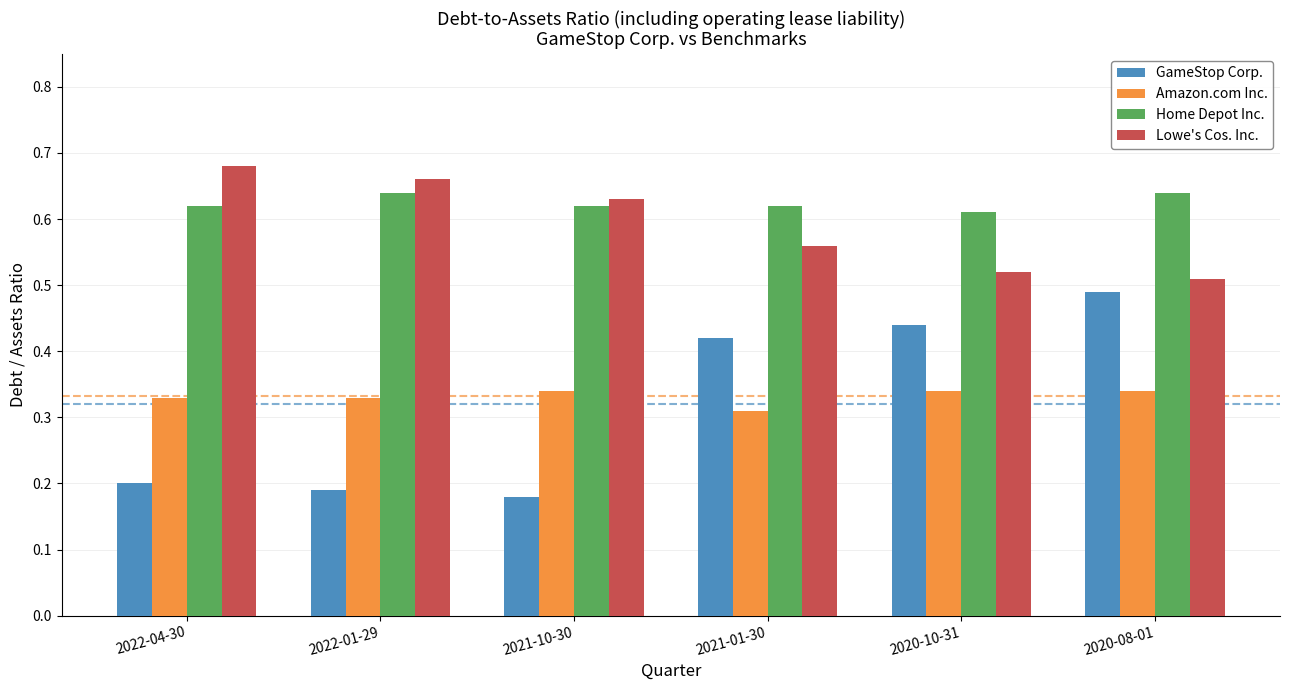

How many data points does each series have?

6